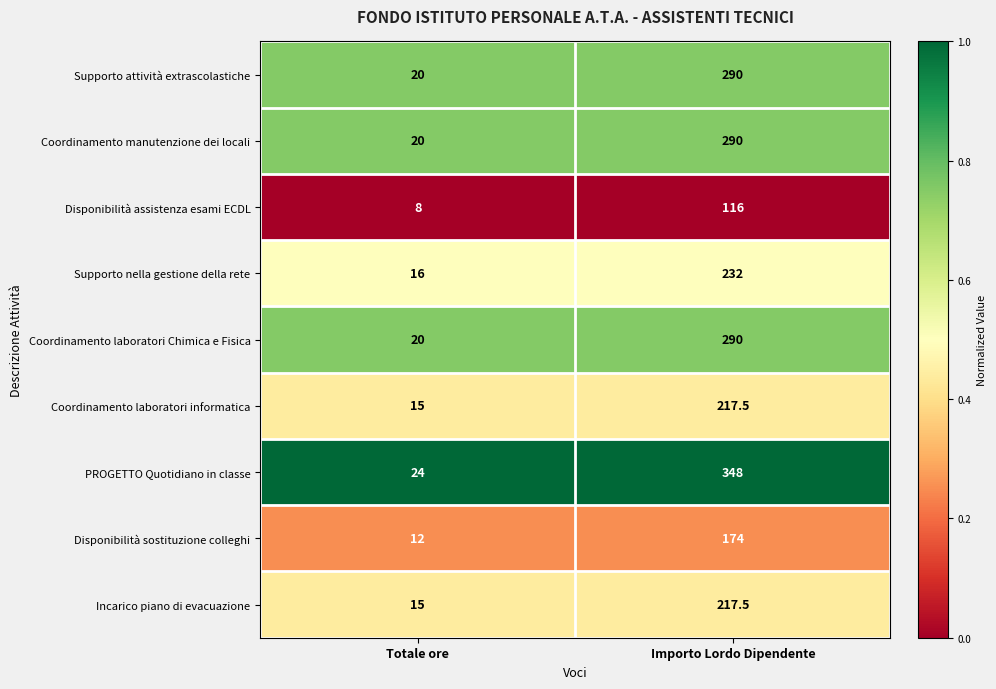

What is the total value across all series at Importo Lordo Dipendente?

2175.0